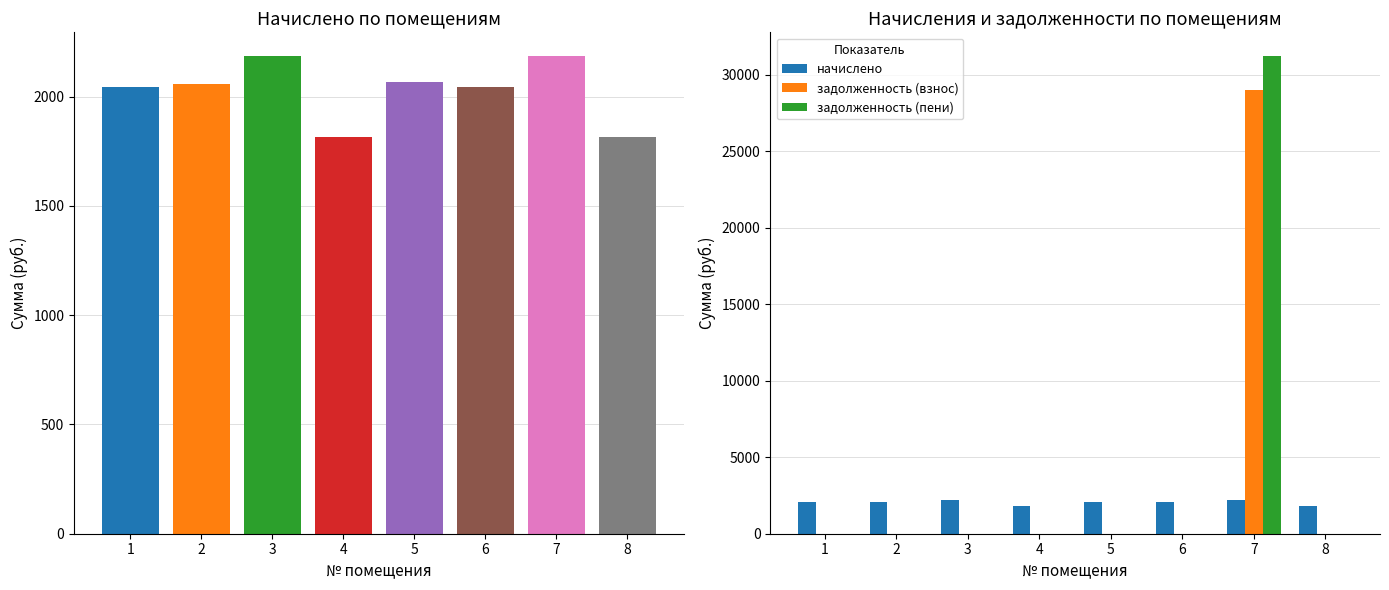

What is the spread (max minus min) of values at 1?

2042.0